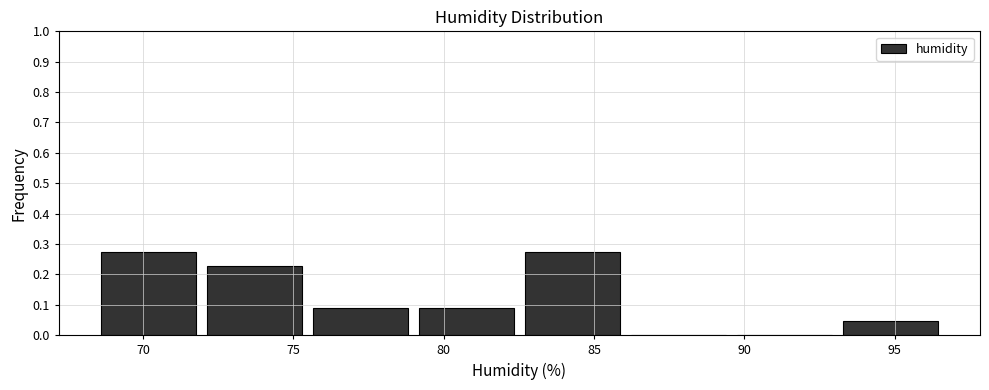

Reading left to right, transcribe this chart: for each bar, give the range it covers on the x-axis and its height. Neither the bar edges nor the heights are printed on the chart, so give them approximately, as read against the axes.

68.5 to 72.0: 0.27
72.0 to 75.5: 0.23
75.5 to 79.0: 0.09
79.0 to 82.5: 0.09
82.5 to 86.0: 0.27
86.0 to 90.0: 0
90.0 to 93.5: 0
93.5 to 97.0: 0.05